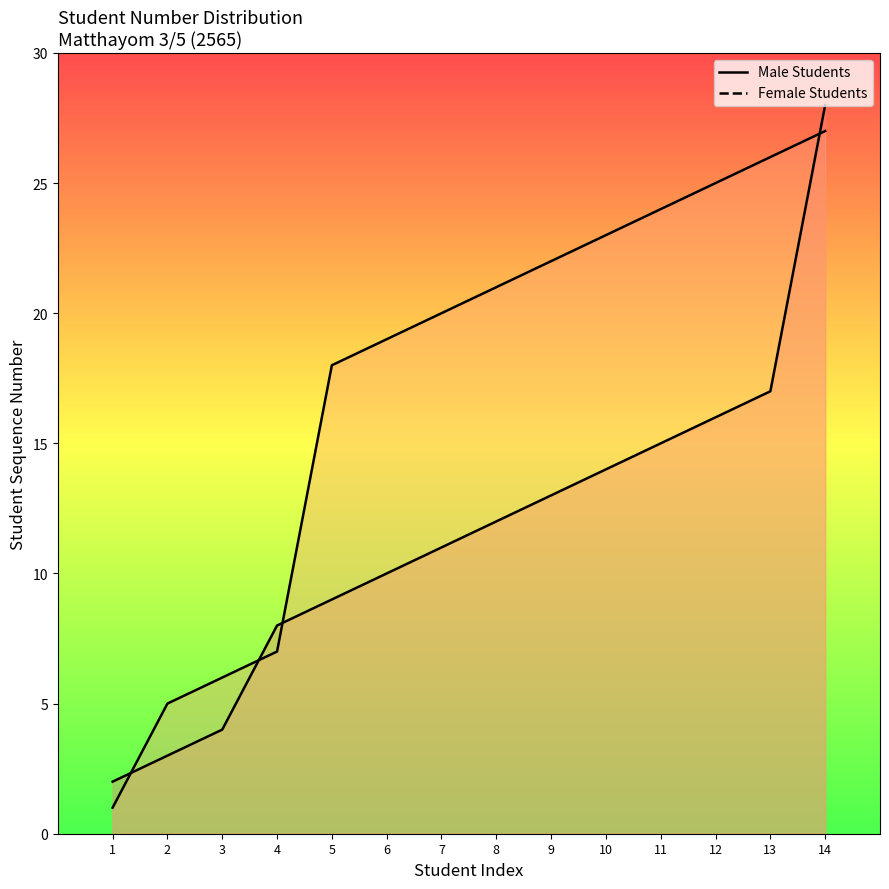

What is the difference between the maximum and minimum values in the Female Students series?

26